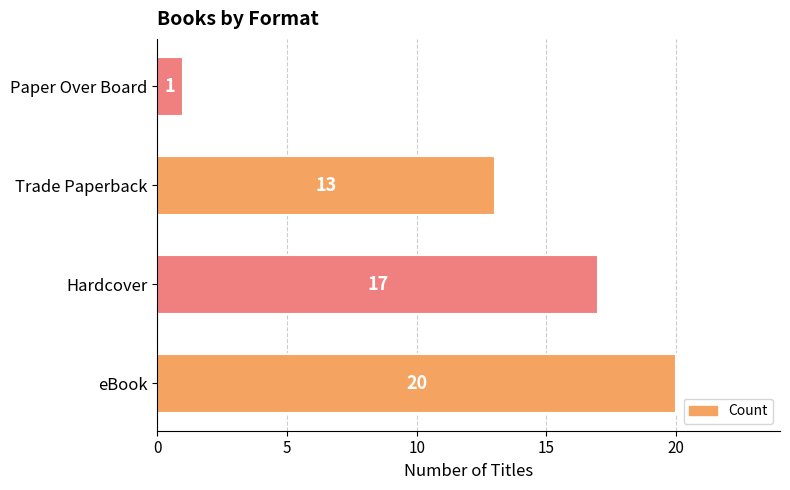

What is the change in value from Trade Paperback to Paper Over Board?

-12